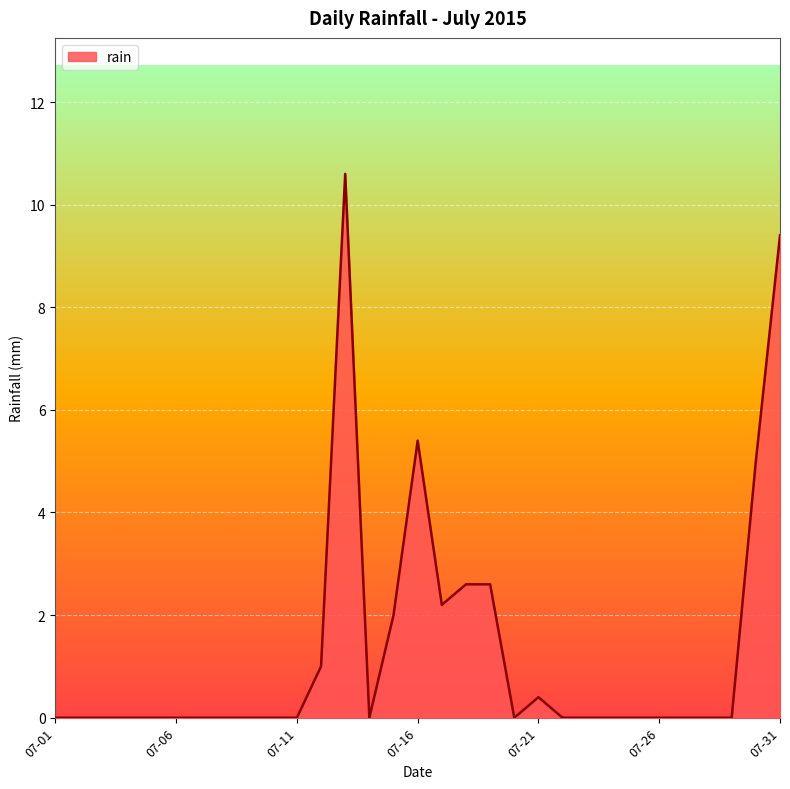

Reading left to right, what are all the values shown in this chart?

0.0	0.0	0.0	0.0	0.0	0.0	0.0	0.0	0.0	0.0	0.0	1.0	10.6	0.0	2.0	5.4	2.2	2.6	2.6	0.0	0.4	0.0	0.0	0.0	0.0	0.0	0.0	0.0	0.0	5.0	9.4